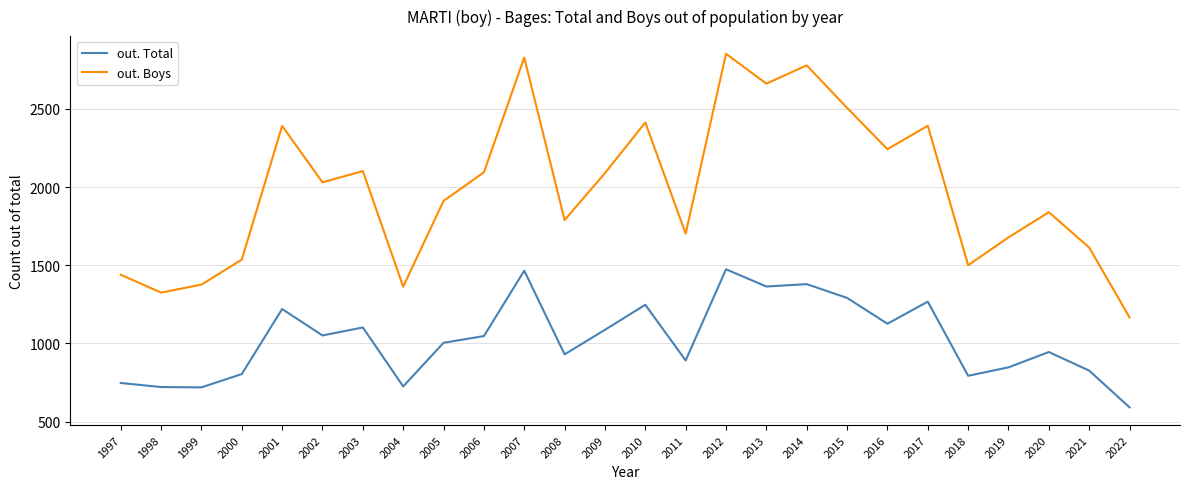

The value of out. Boys at 2006 is 2094. True or false?

True